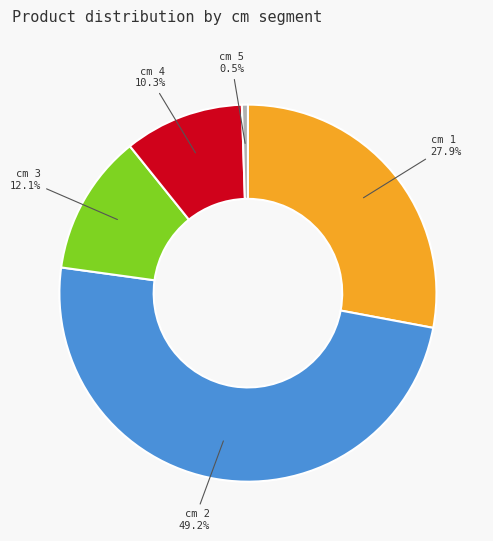

Is there any slice that represents more than half of the pie?

No